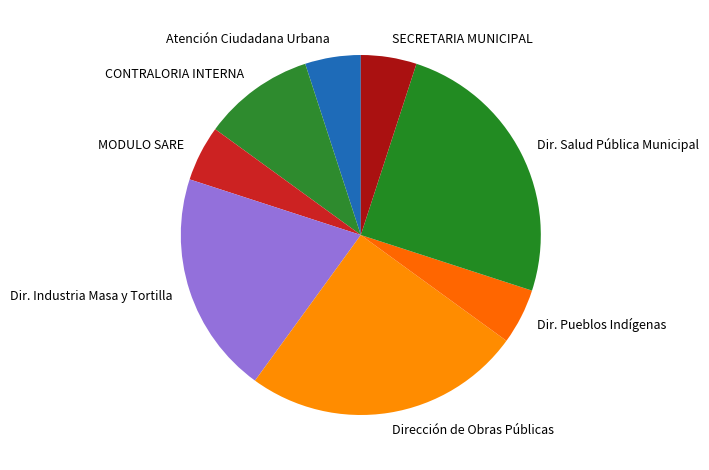

Is the sum of Dir. Industria Masa y Tortilla and SECRETARIA MUNICIPAL greater than half?

No